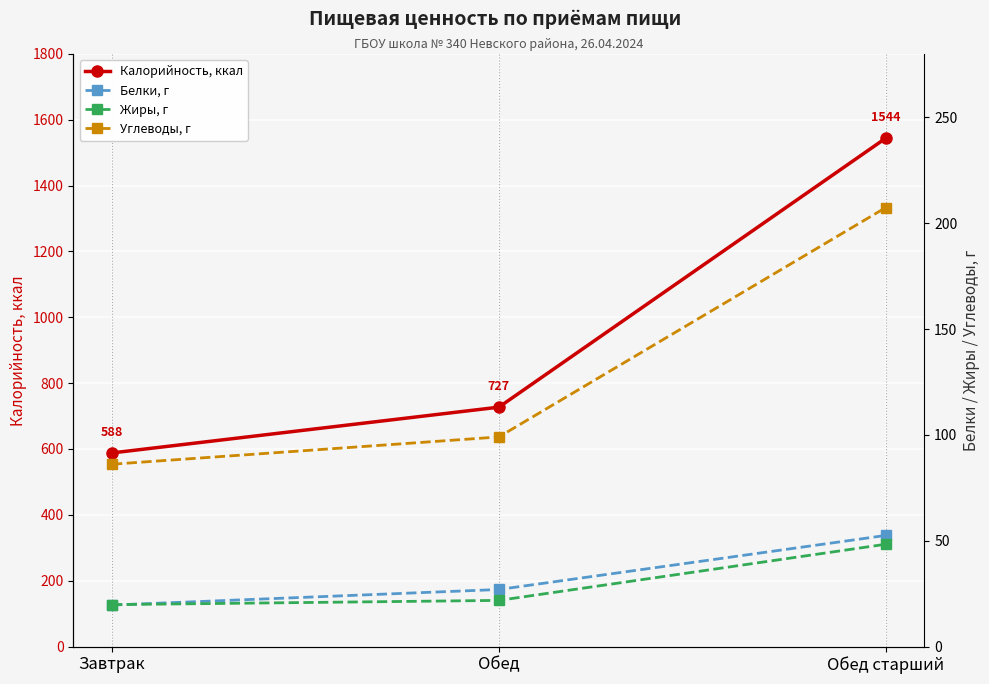

At how many categories does at least one series exceed 378?

3